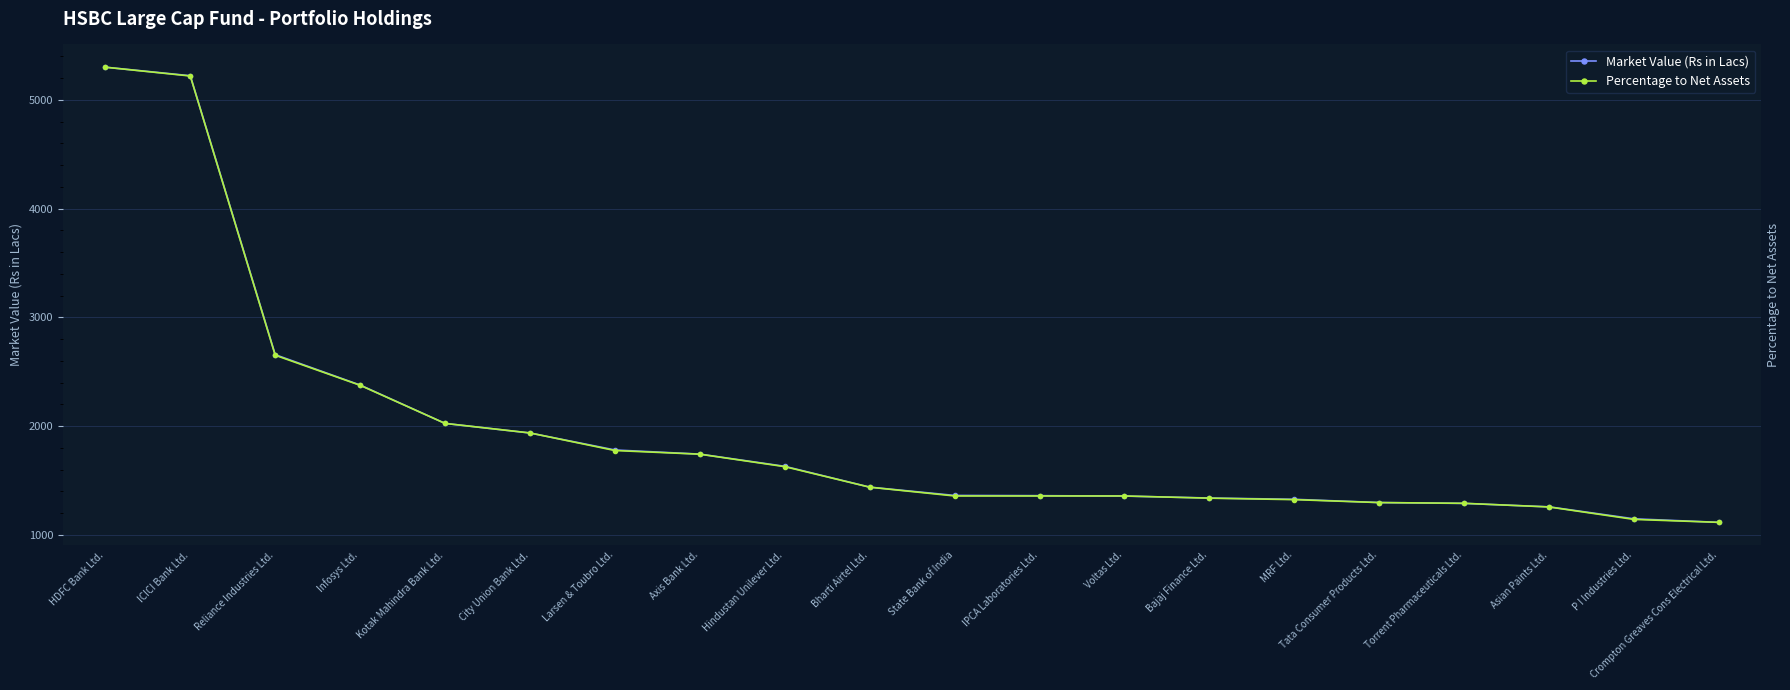

What is the value of the Market Value (Rs in Lacs) point at the 10th from the left?

1439.6